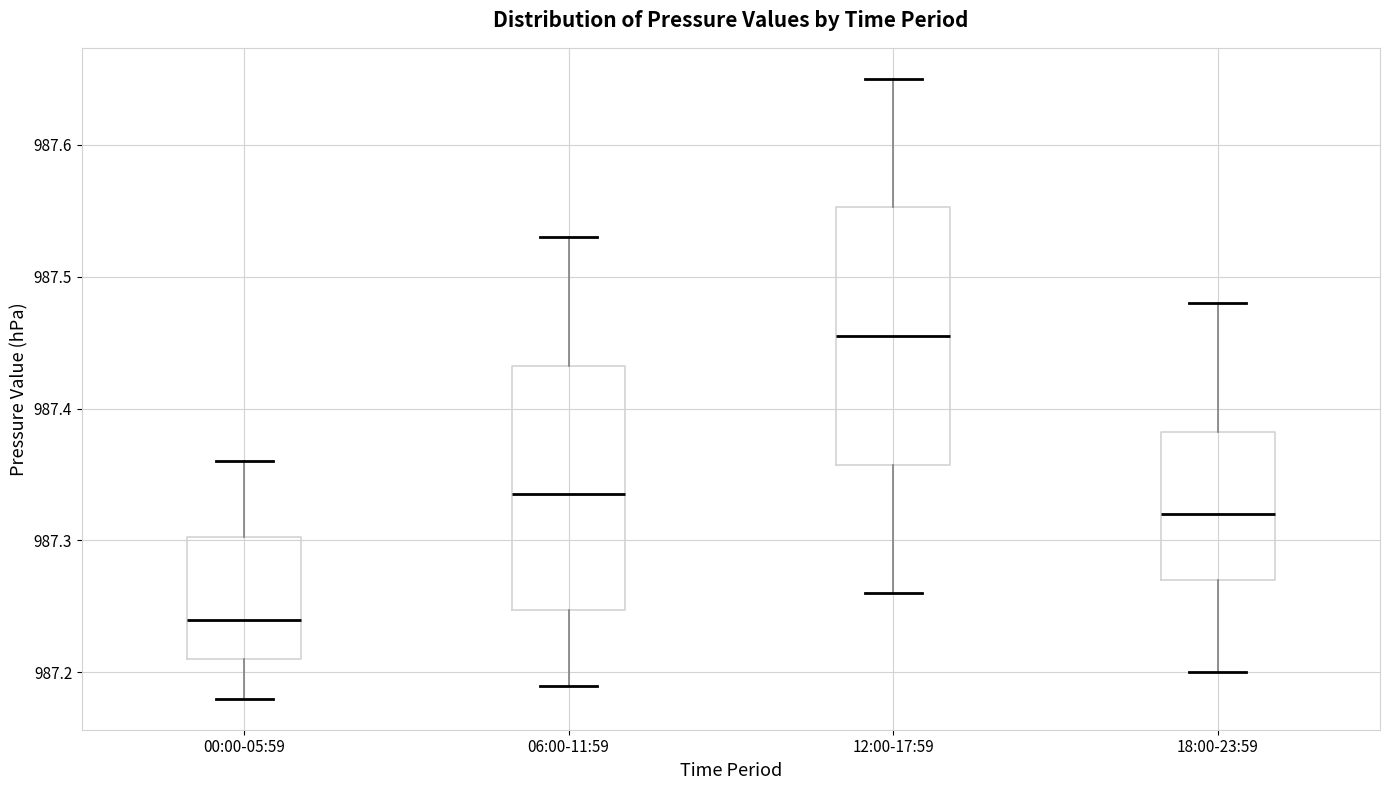

Reading left to right, read every box against the y-axis: the position of its median line, the range the box covers, and the ends of its whiskers. The values are not printed on the chart, so give them approximately, as read against the axis.

00:00-05:59: median 987.24, box 987.21 to 987.30, whiskers 987.18 to 987.36
06:00-11:59: median 987.34, box 987.25 to 987.43, whiskers 987.19 to 987.53
12:00-17:59: median 987.46, box 987.36 to 987.55, whiskers 987.26 to 987.65
18:00-23:59: median 987.32, box 987.27 to 987.38, whiskers 987.20 to 987.48